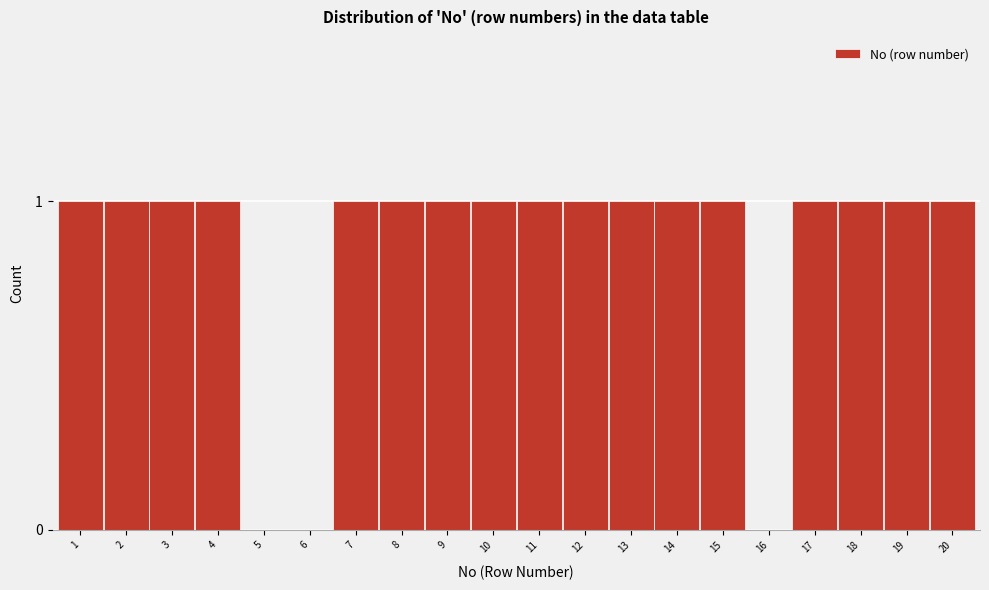

Reading left to right, transcribe all the data shown in this chart.

1=1	2=1	3=1	4=1	5=0	6=0	7=1	8=1	9=1	10=1	11=1	12=1	13=1	14=1	15=1	16=0	17=1	18=1	19=1	20=1